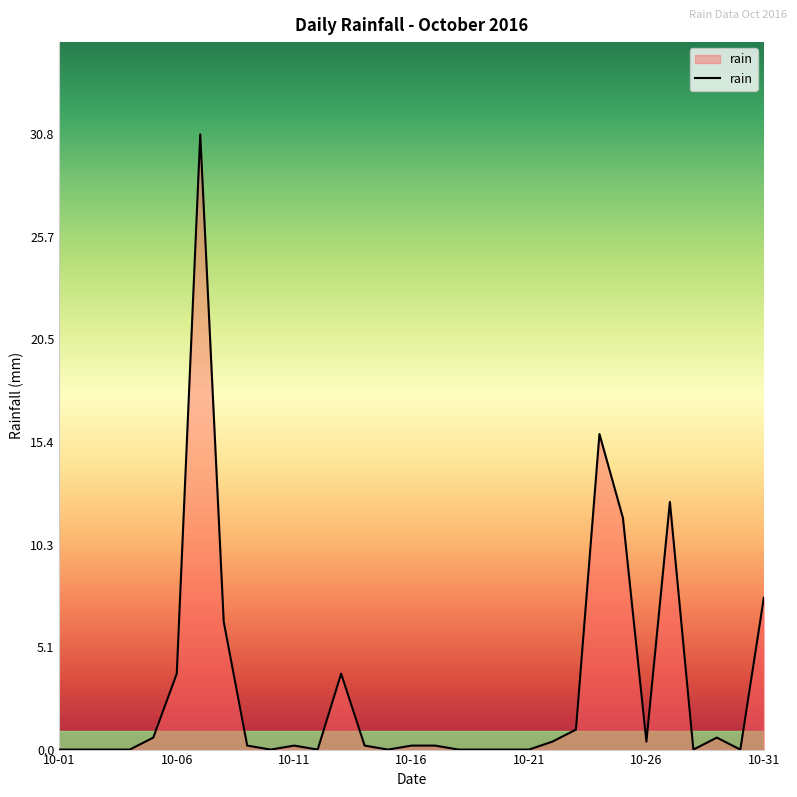

What is the maximum value shown in the chart?

30.8